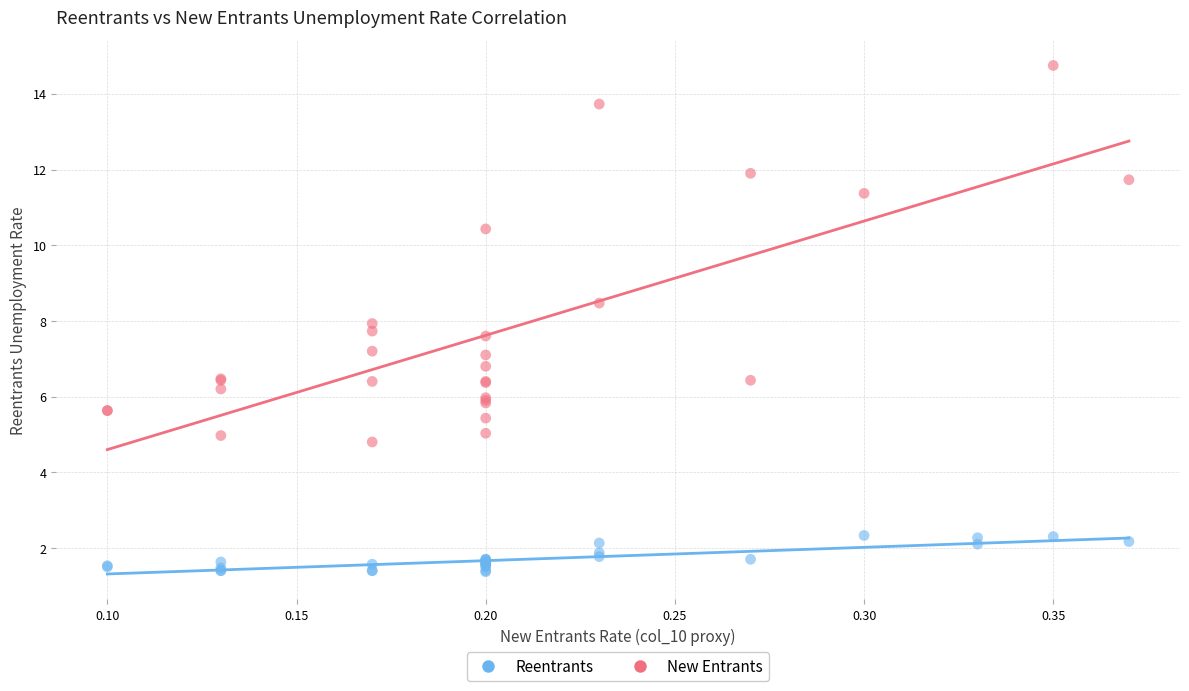

Which series contains the highest Y value?

New Entrants